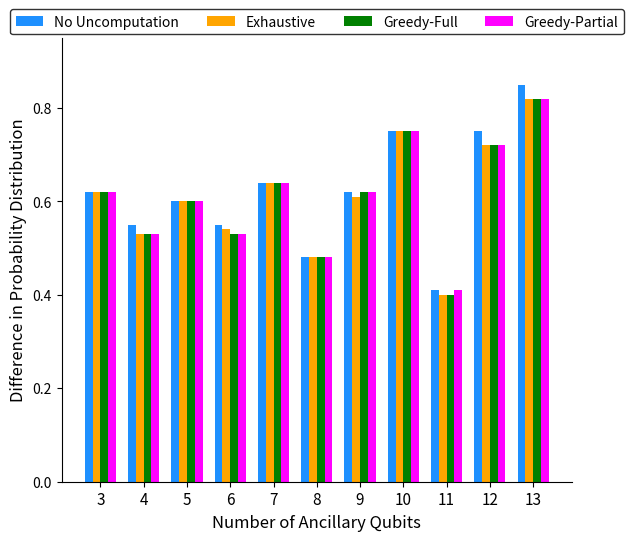

True or false: Greedy-Partial has a value of 0.6 at 5.

True